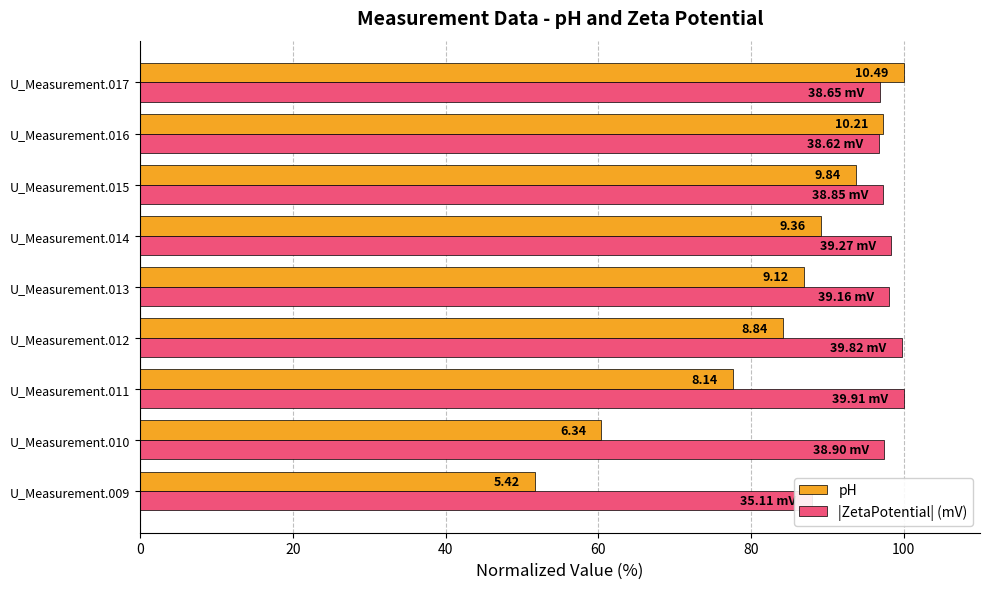

Is it true that |ZetaPotential| (mV) equals 97.5 at U_Measurement.010?

True